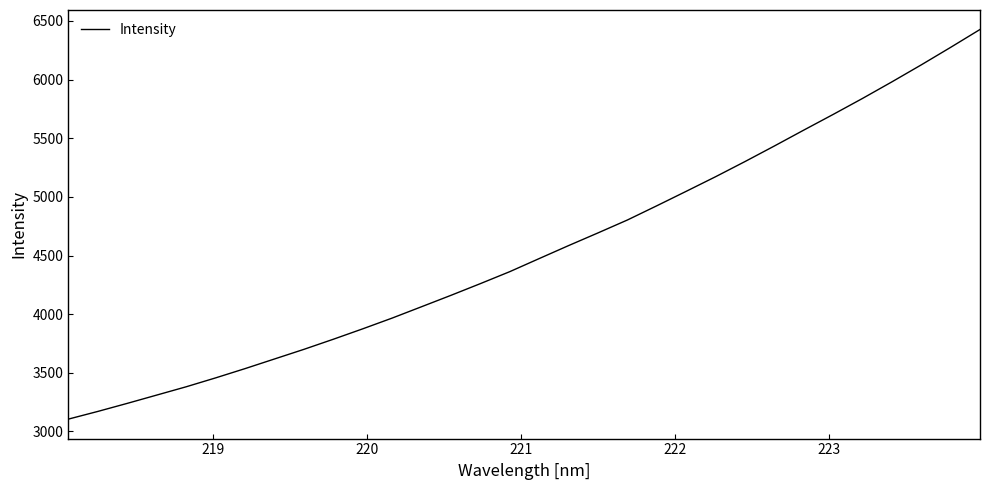

True or false: the data has more than 0 interior local peaks.

False